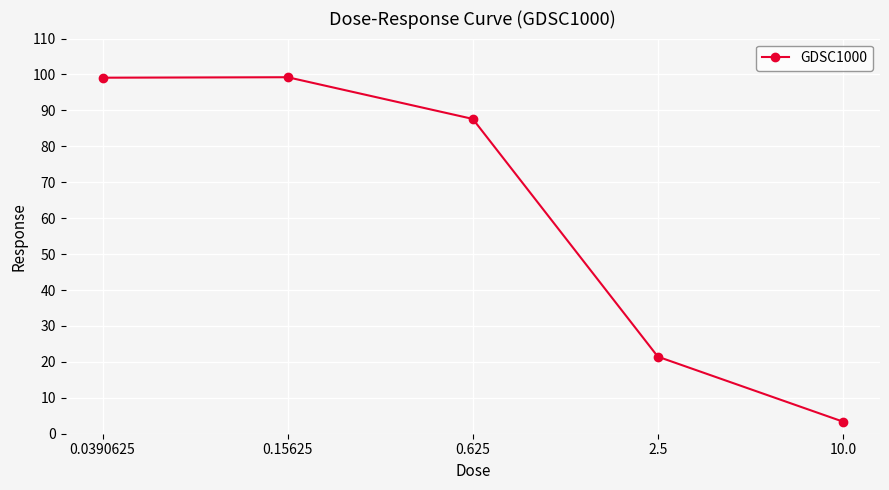

What is the ratio of the value at 0.0390625 to the value at 2.5?

4.6